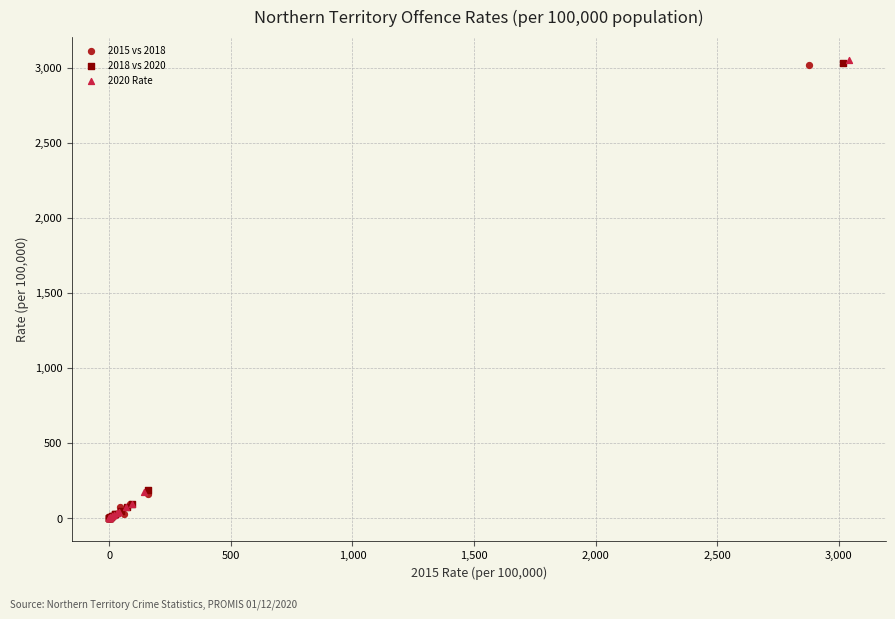

Which series has the largest Y range (max minus min)?

2020 Rate